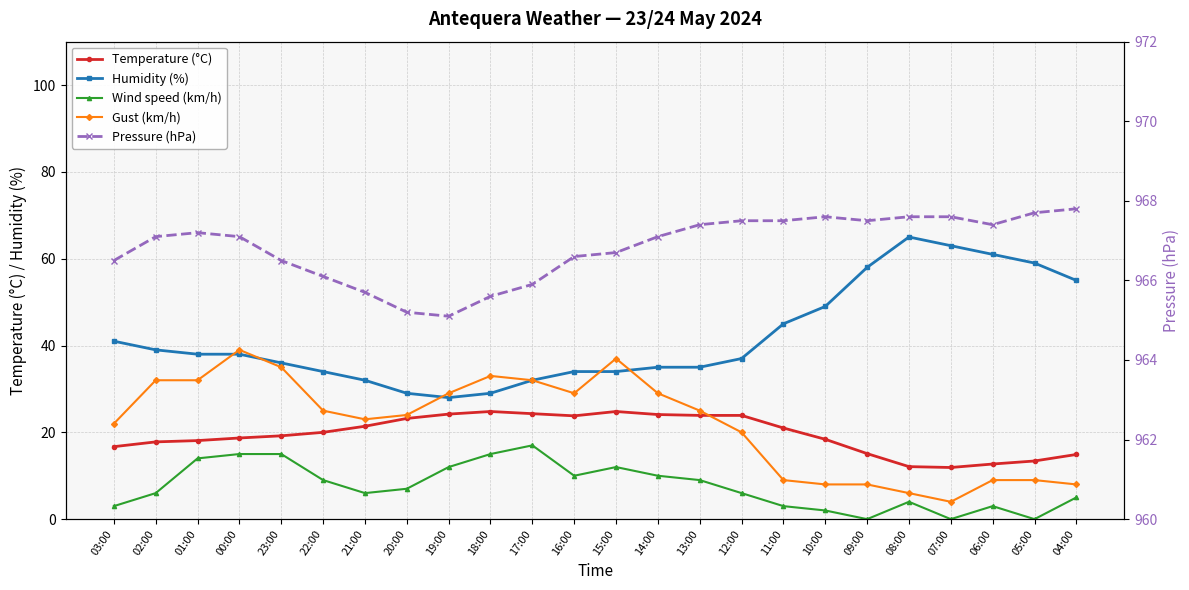

Rank the series at 08:00 from highest to lowest value.

Pressure (hPa), Humidity (%), Temperature (°C), Gust (km/h), Wind speed (km/h)